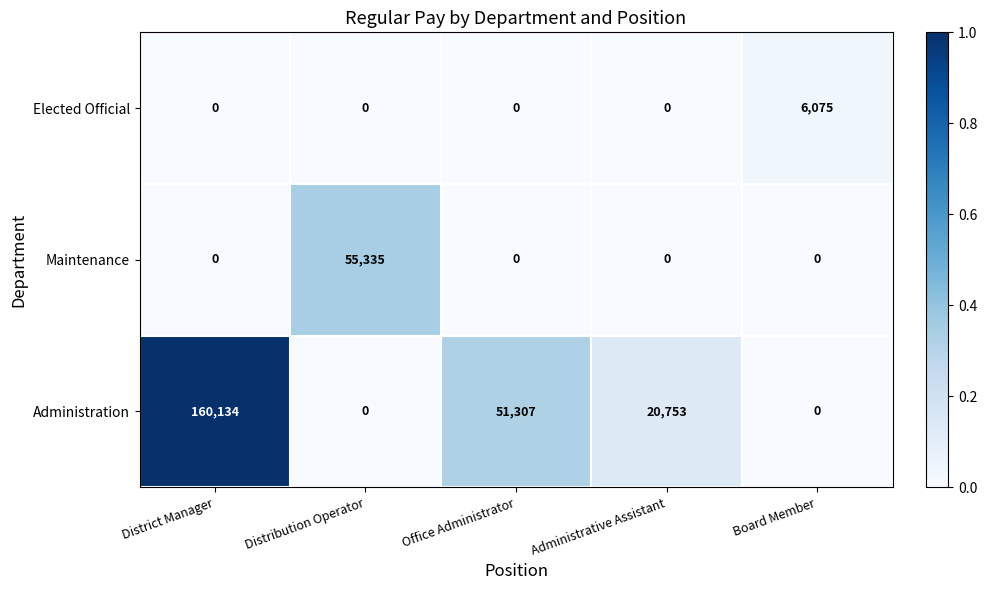

List the series in order of their overall mean, lowest first.

Elected Official, Maintenance, Administration